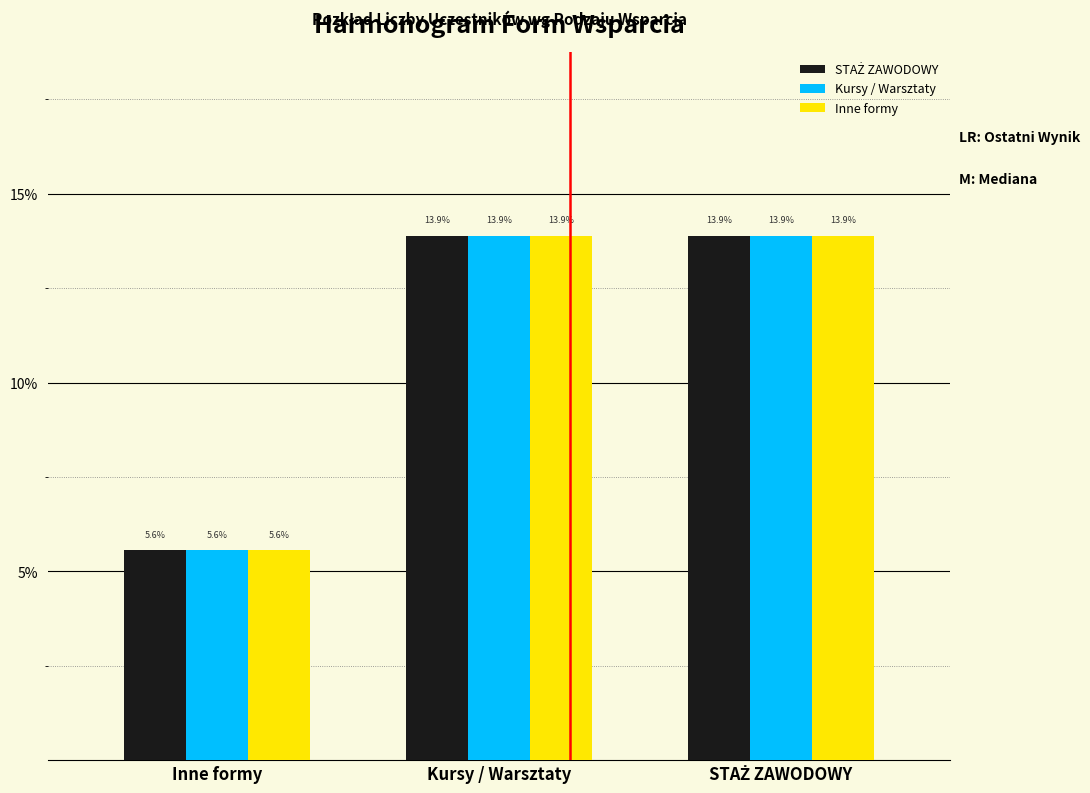

Is it true that Kursy / Warsztaty equals 2.6 at Inne formy?

False